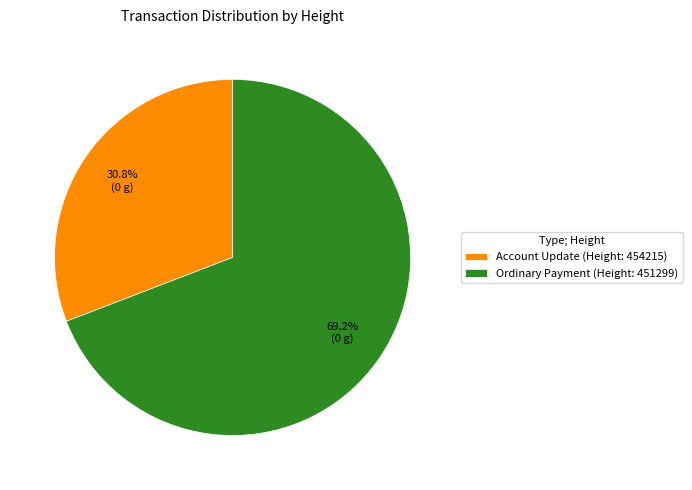

Between Ordinary Payment (Height: 451299) and Account Update (Height: 454215), which is larger?

Ordinary Payment (Height: 451299)